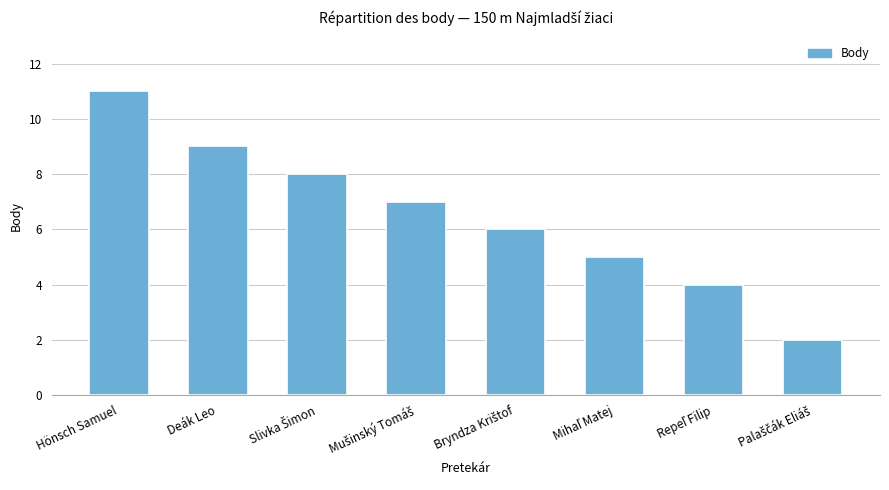

Which label corresponds to the largest value in the chart?

Hönsch Samuel